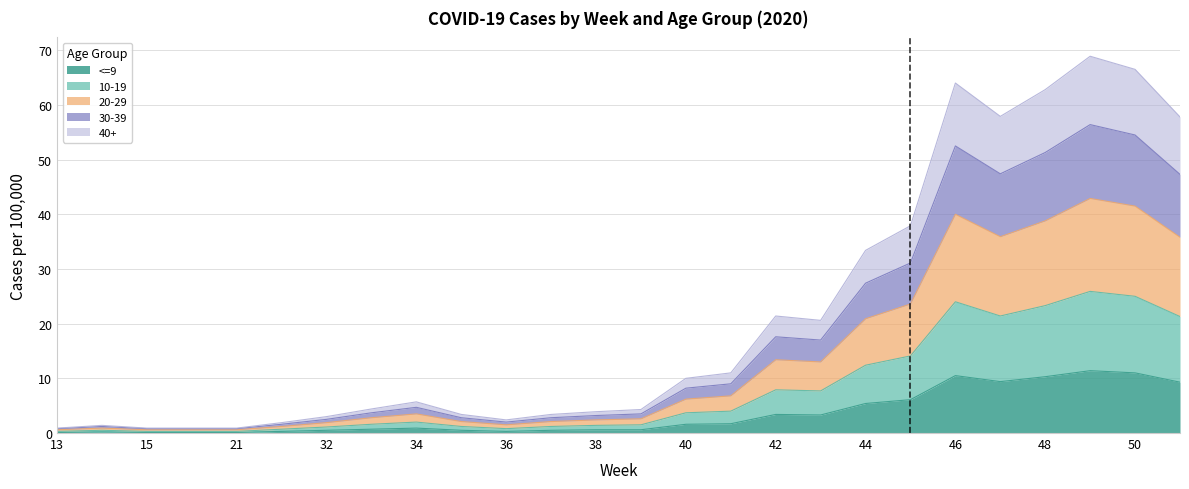

What is the approximate value of 10-19 at 15?

0.3